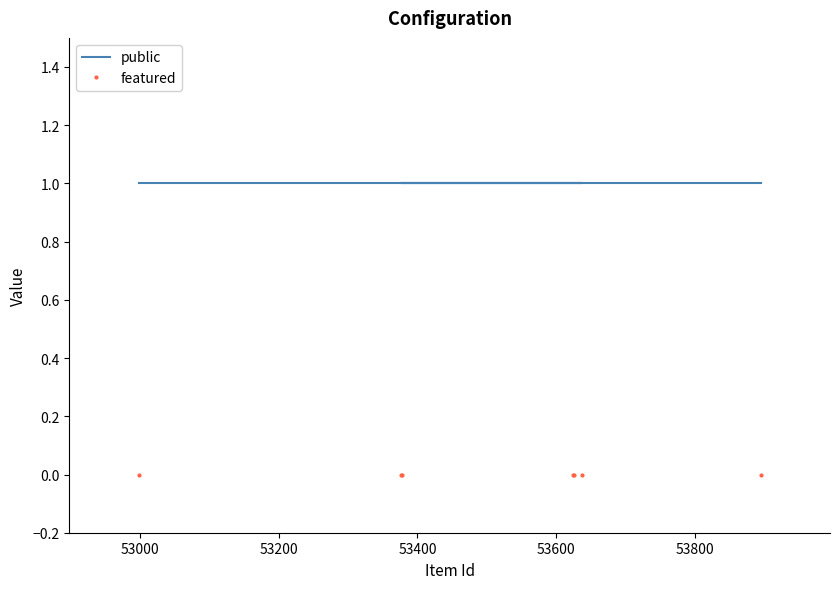

True or false: public and featured intersect in this chart.

False